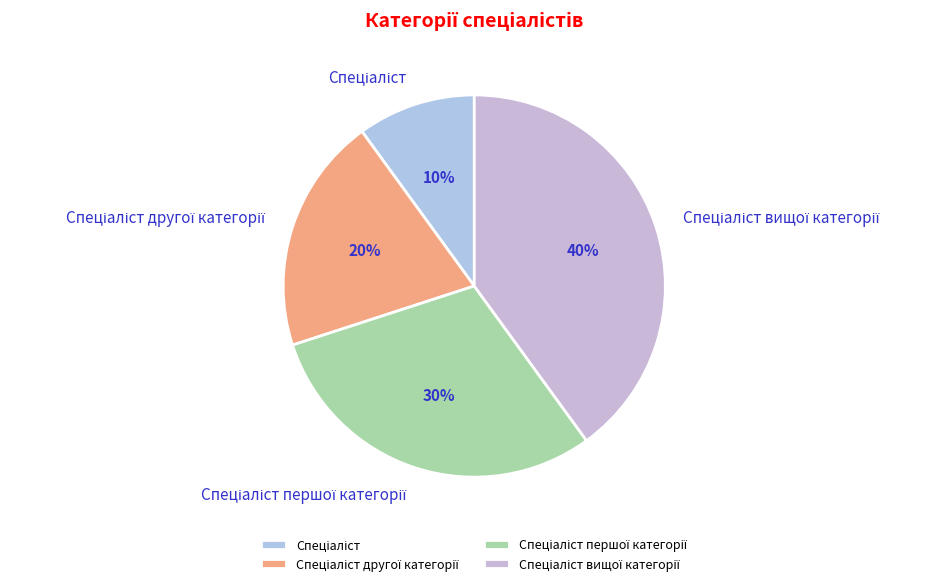

To the nearest percent, what is the difference between the largest and smallest slice percentages?

30%